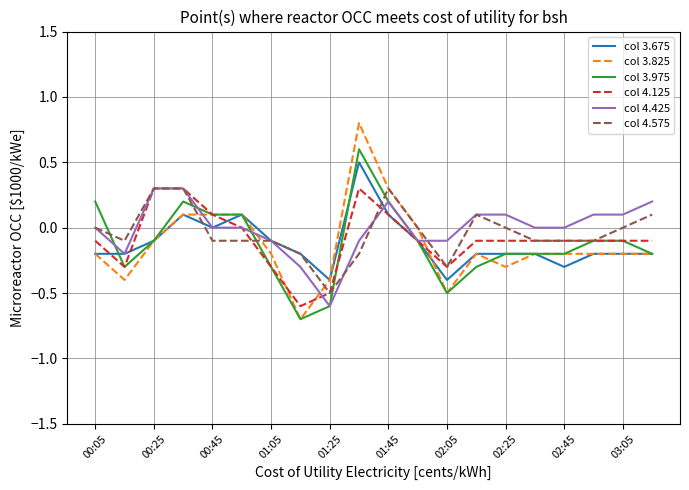

What are all the series names shown in the legend?

col 3.675, col 3.825, col 3.975, col 4.125, col 4.425, col 4.575